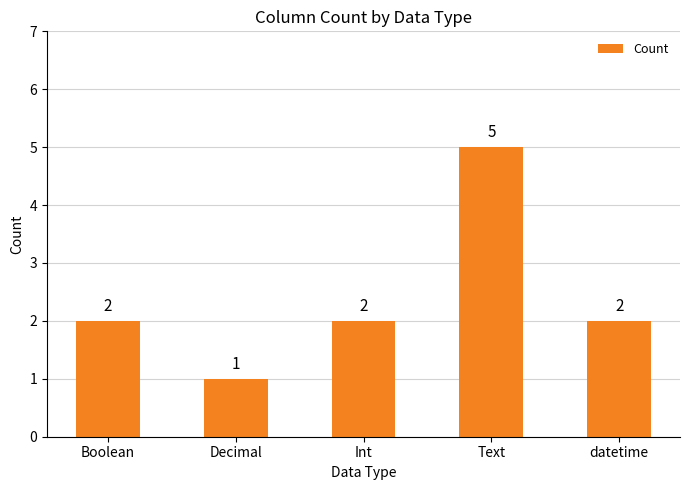

Which label corresponds to the smallest value in the chart?

Decimal